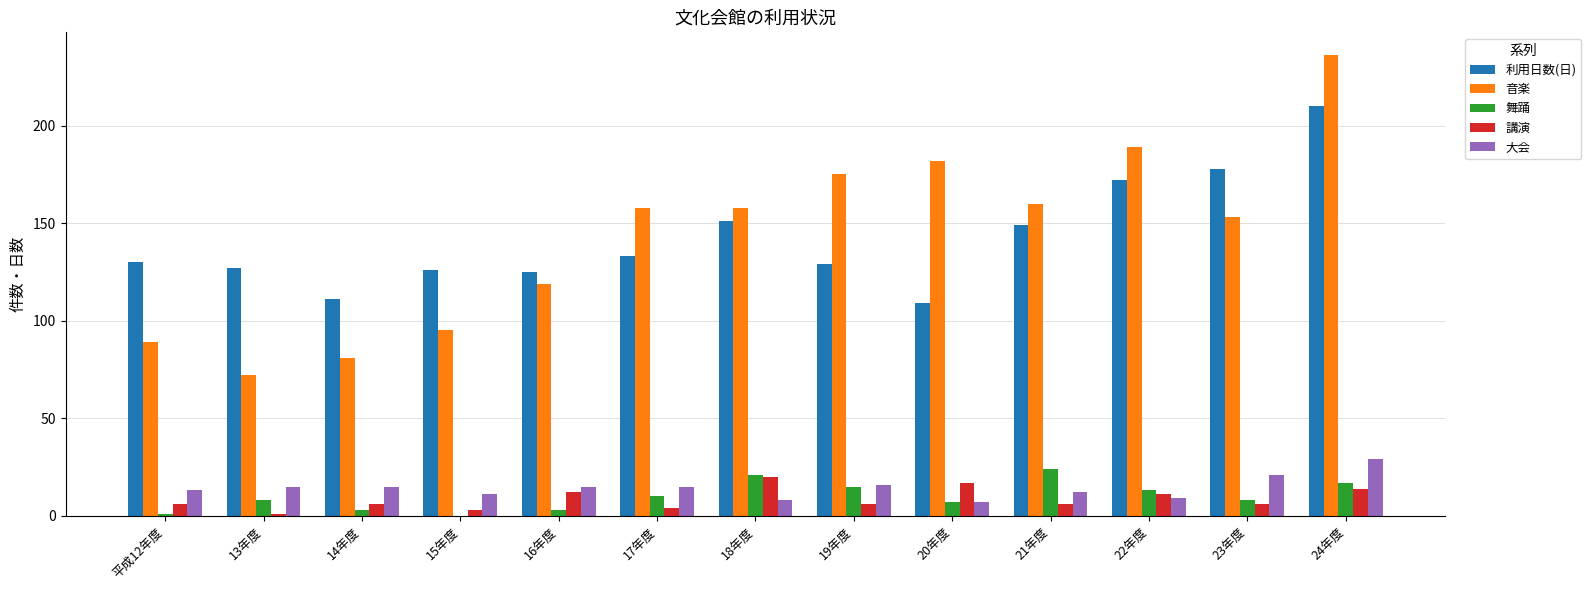

The value of 利用日数(日) at 15年度 is 126. True or false?

True